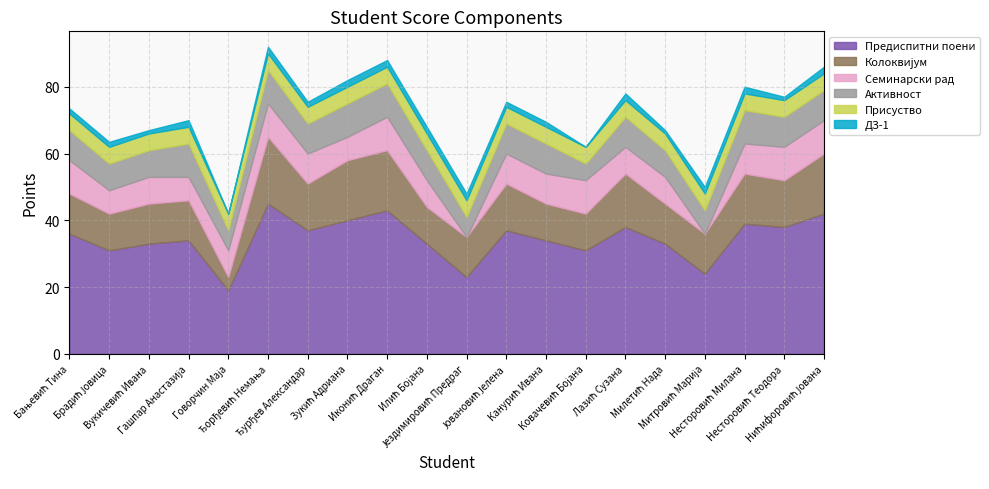

What is the label of the 10th point from the right?

Јездимировић Предраг